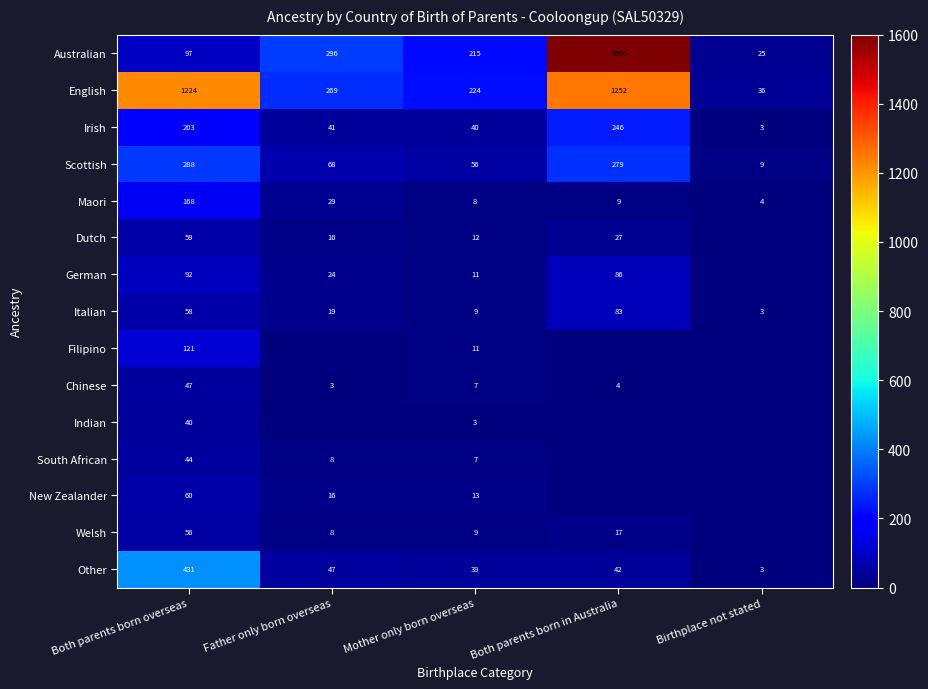

Rank the categories by Australian value from lowest to highest.

Birthplace not stated, Both parents born overseas, Mother only born overseas, Father only born overseas, Both parents born in Australia